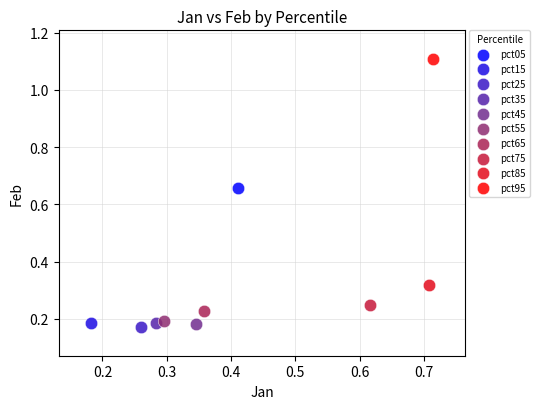

What are all the series names shown in the legend?

pct05, pct15, pct25, pct35, pct45, pct55, pct65, pct75, pct85, pct95